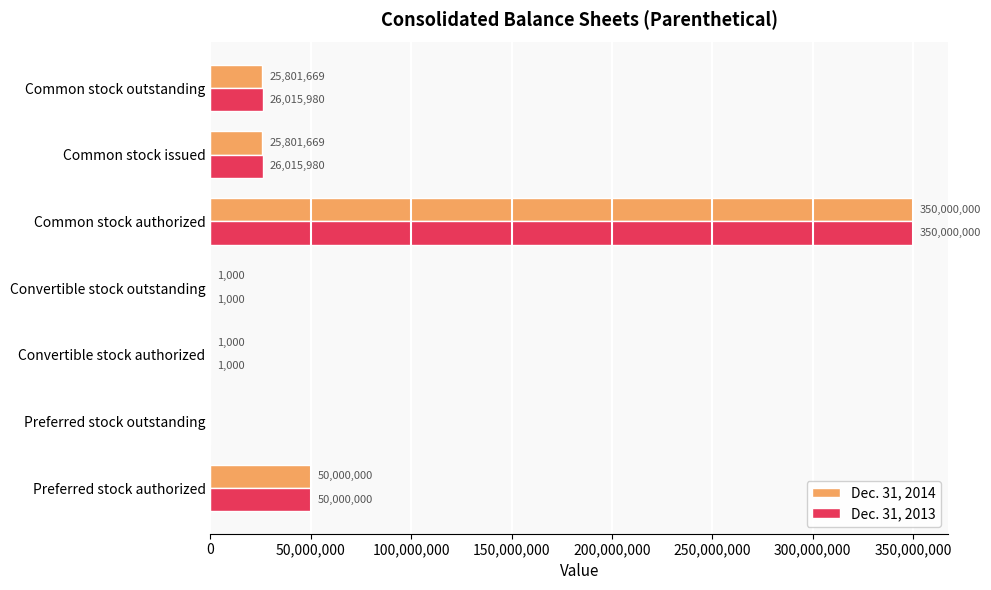

Between Common stock authorized and Common stock outstanding, which series saw the biggest shift?

Dec. 31, 2014